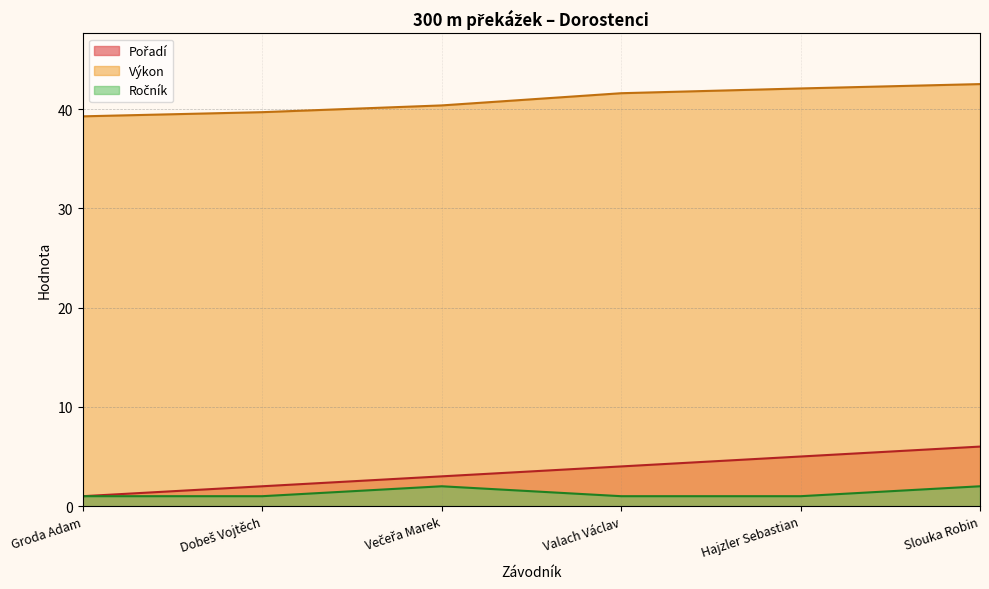

True or false: Pořadí has more than 1 points higher than both neighbors.

False